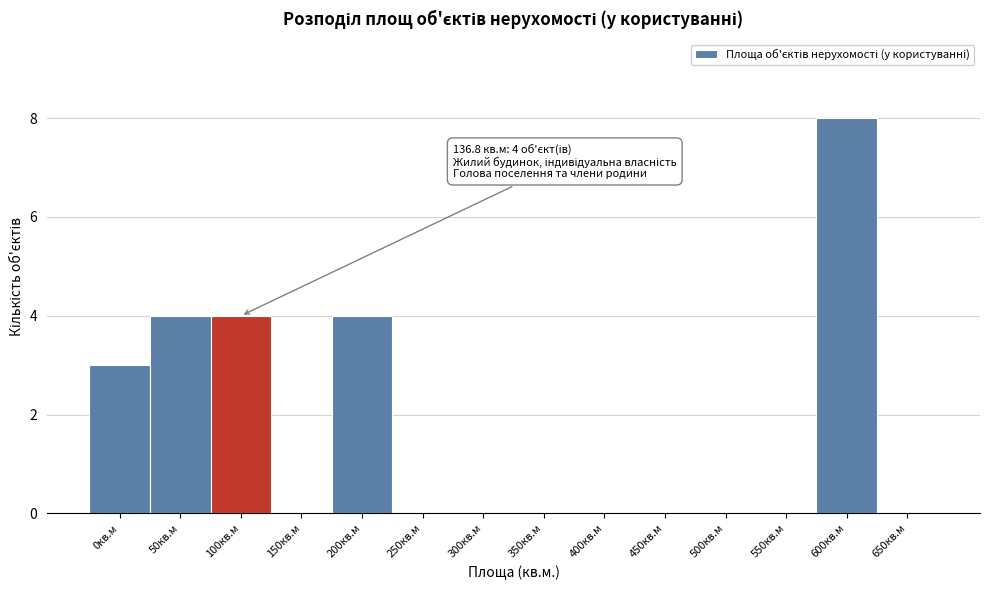

Reading left to right, transcribe all the data shown in this chart.

0кв.м=3	50кв.м=4	100кв.м=4	150кв.м=0	200кв.м=4	250кв.м=0	300кв.м=0	350кв.м=0	400кв.м=0	450кв.м=0	500кв.м=0	550кв.м=0	600кв.м=8	650кв.м=0